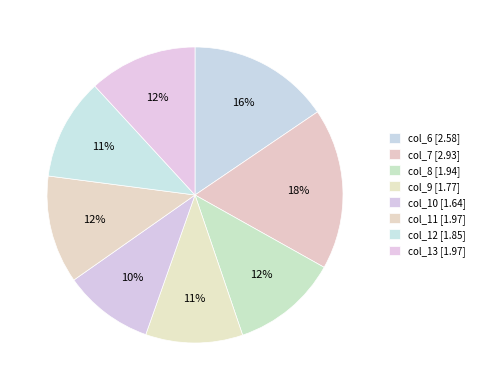

Count the number of slices in the pie.

8